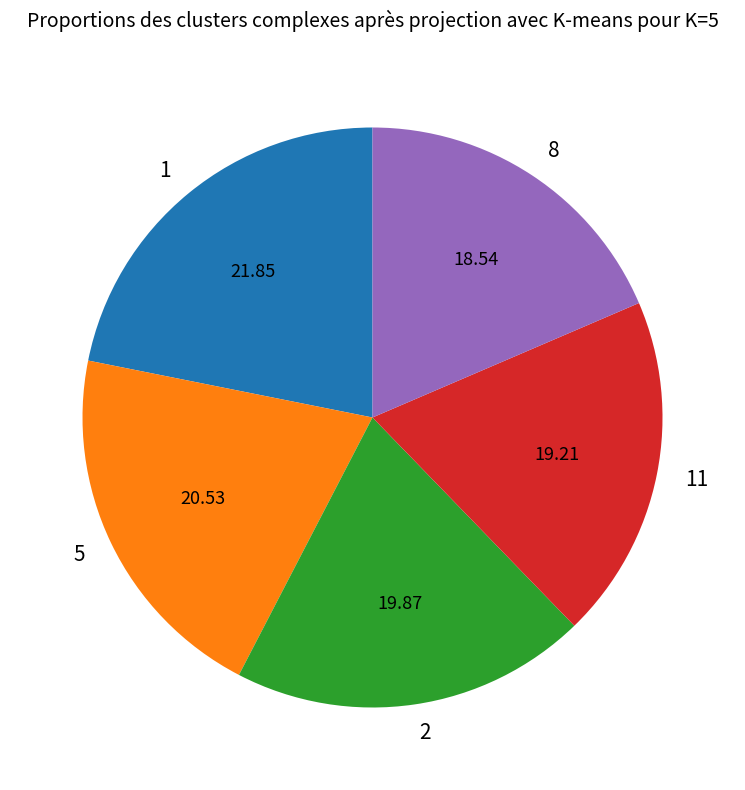

Does any single category account for the majority?

No